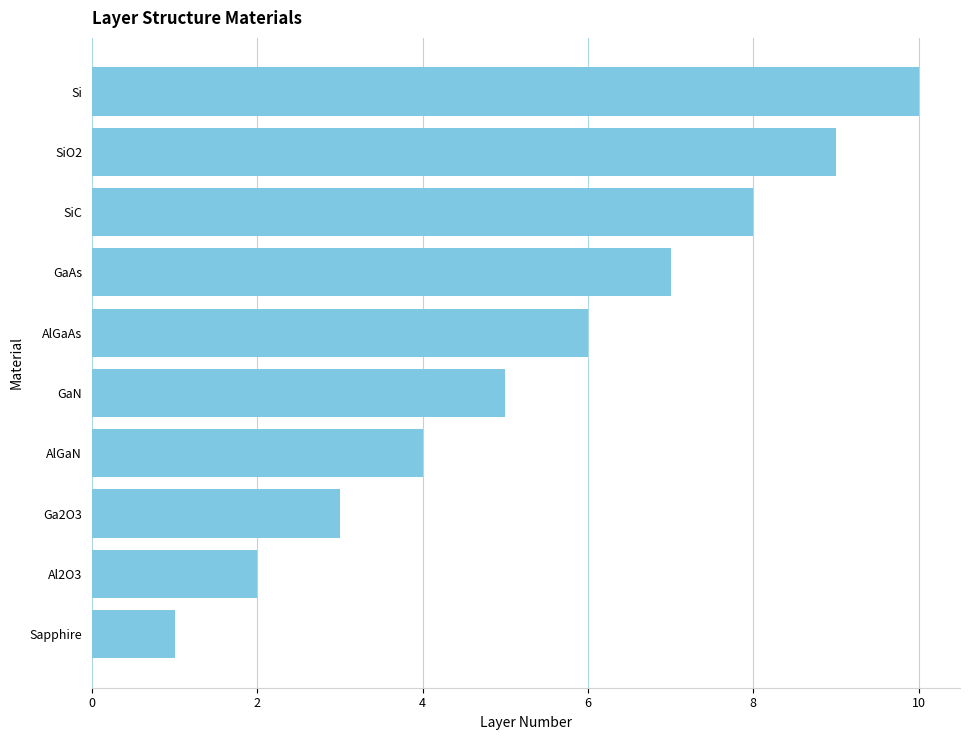

Reading top to bottom, extract all data points from this chart.

10	9	8	7	6	5	4	3	2	1